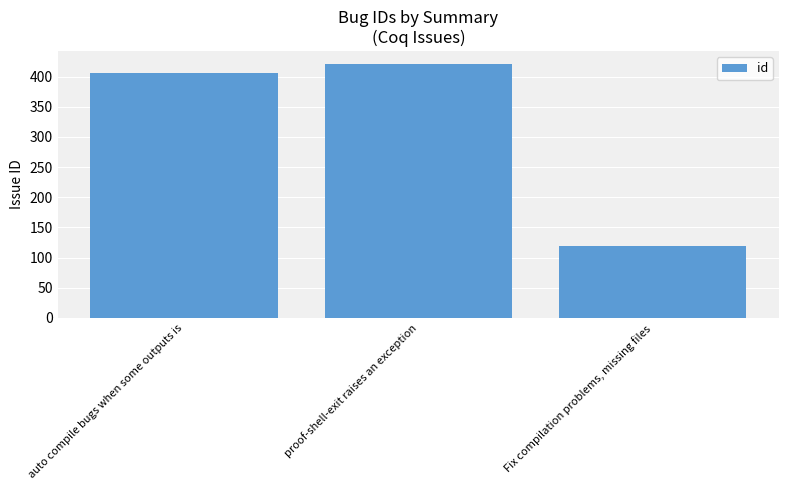

Reading left to right, what are all the values shown in this chart?

406	421	119